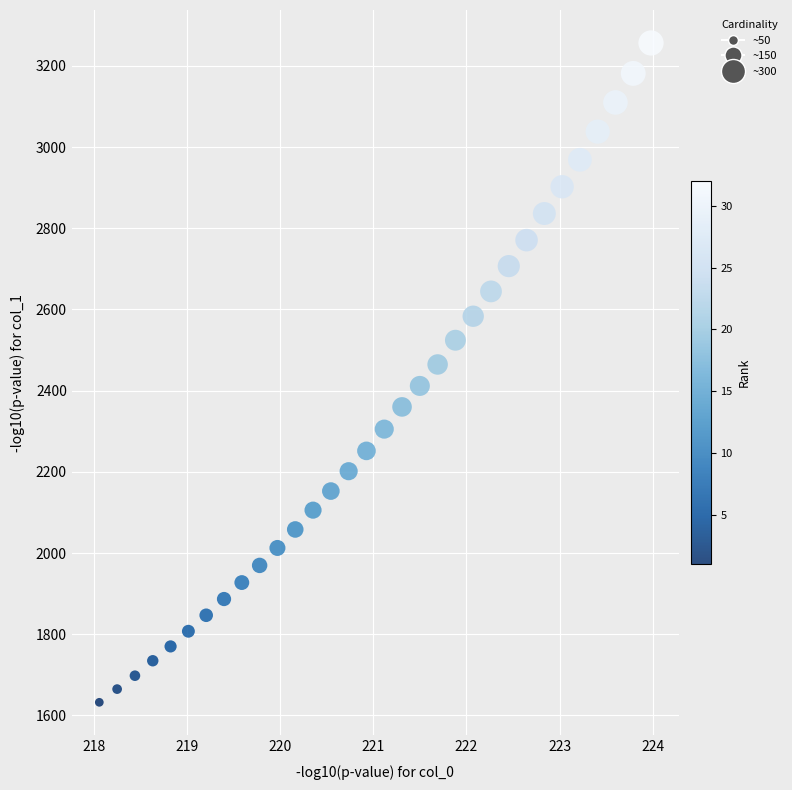

What is the range of Y values (max minus min)?

1624.0